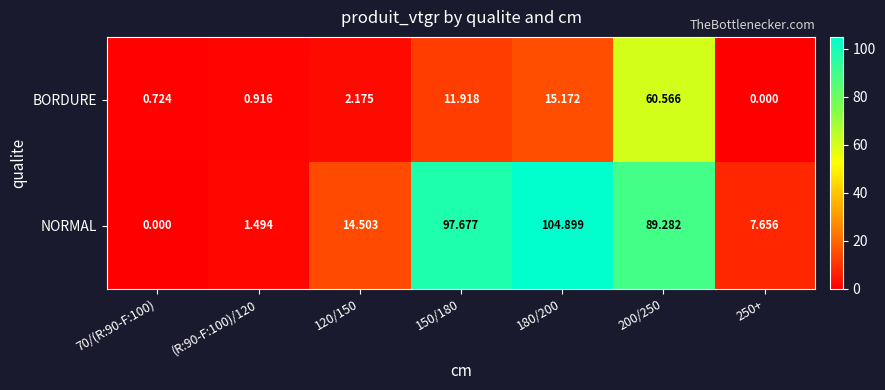

Count the number of data series in this chart.

2